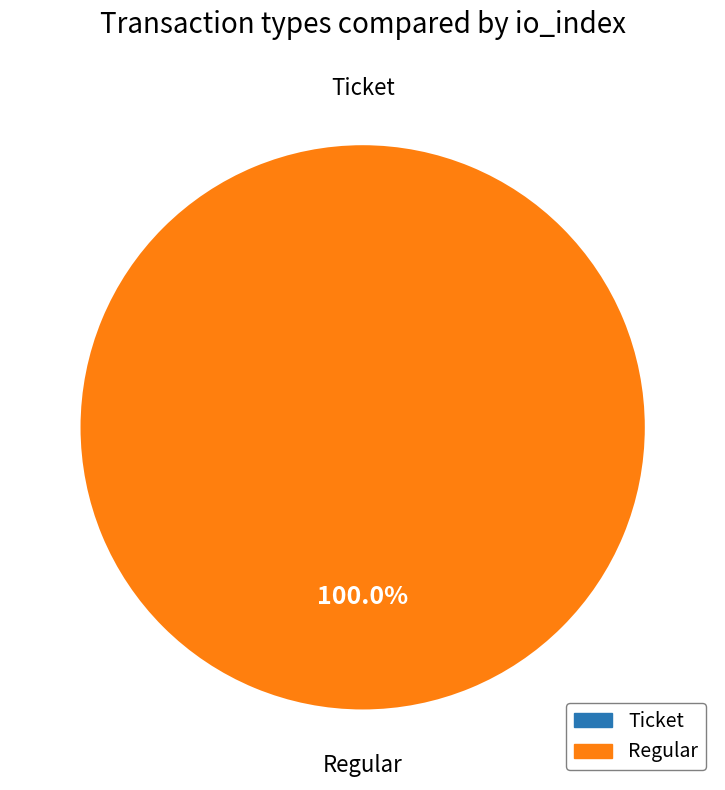

Rank the categories by value from highest to lowest.

Regular, Ticket